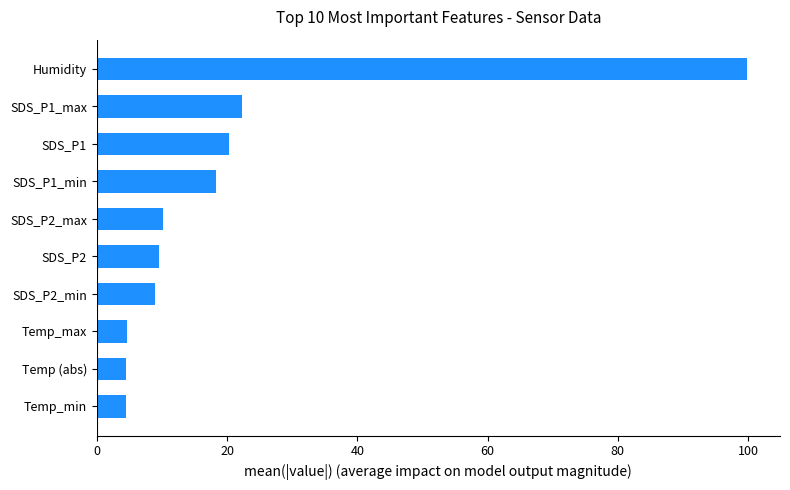

Which has a higher value, SDS_P2 or SDS_P1?

SDS_P1